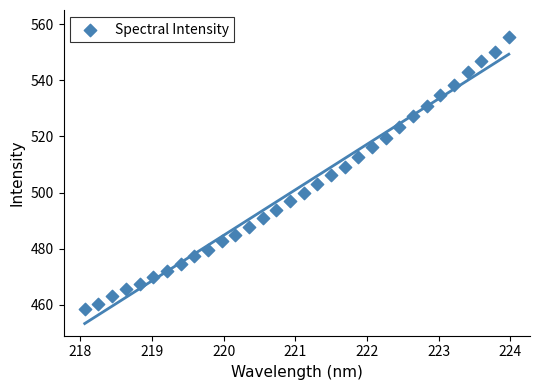

What is the range of X values (max minus min)?

5.9